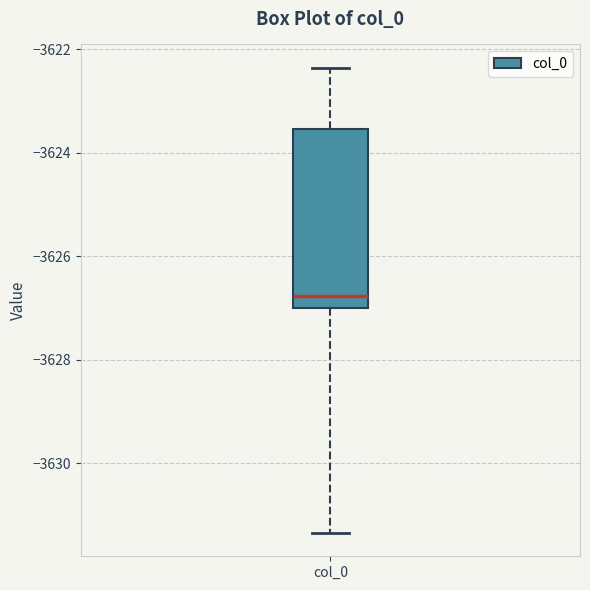

Read this box plot against the y-axis: the position of the median line, the range covered by the box, and the ends of both whiskers. The values are not printed on the chart, so give them approximately, as read against the axis.

median -3626.8, box -3627.0 to -3623.6, whiskers -3631.4 to -3622.4